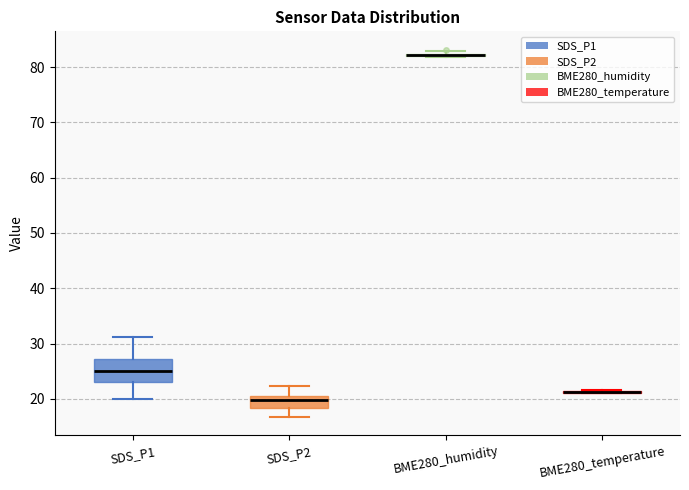

Reading left to right, read every box against the y-axis: the position of its median line, the range the box covers, and the ends of its whiskers. The values are not printed on the chart, so give them approximately, as read against the axis.

SDS_P1: median 25, box 23 to 27, whiskers 20 to 31
SDS_P2: median 20 (just below the box's upper edge), box 18 to 20, whiskers 17 to 22
BME280_humidity: box collapsed to a line at 82, whiskers 82 to 83
BME280_temperature: box collapsed to a line at 21, whiskers 21 to 22